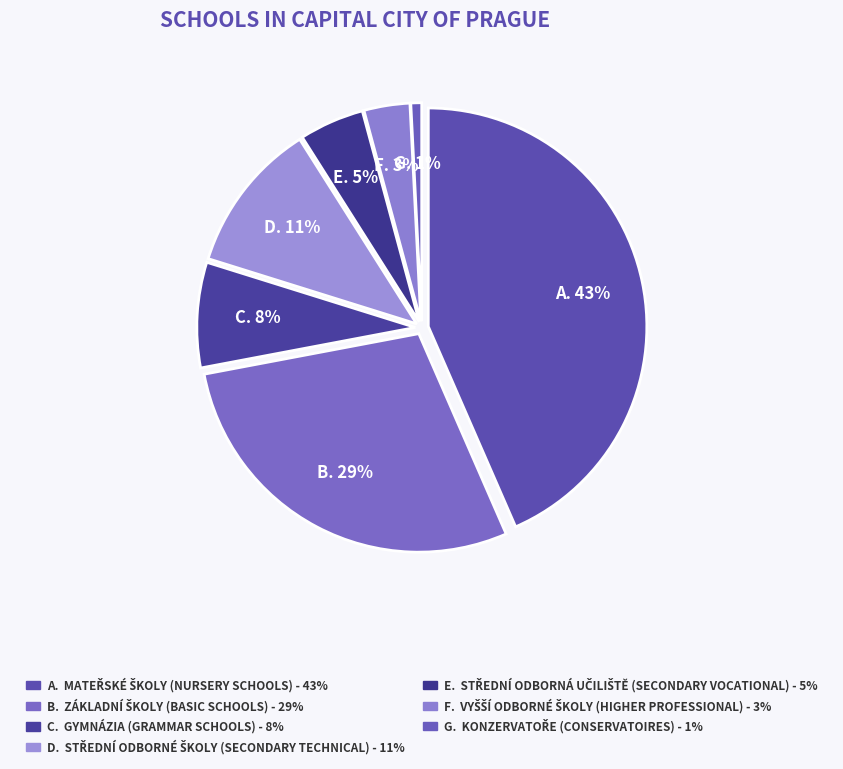

What is the largest slice in the pie chart?

Mateřské školy (Nursery schools)